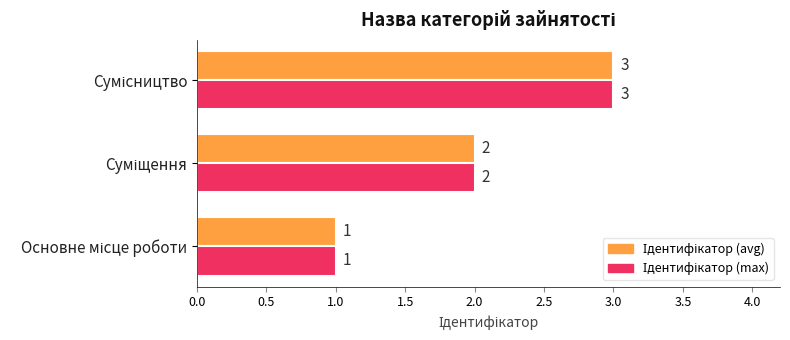

Reading left to right, extract all data points from this chart.

Ідентифікатор (avg): 1	2	3
Ідентифікатор (max): 1	2	3